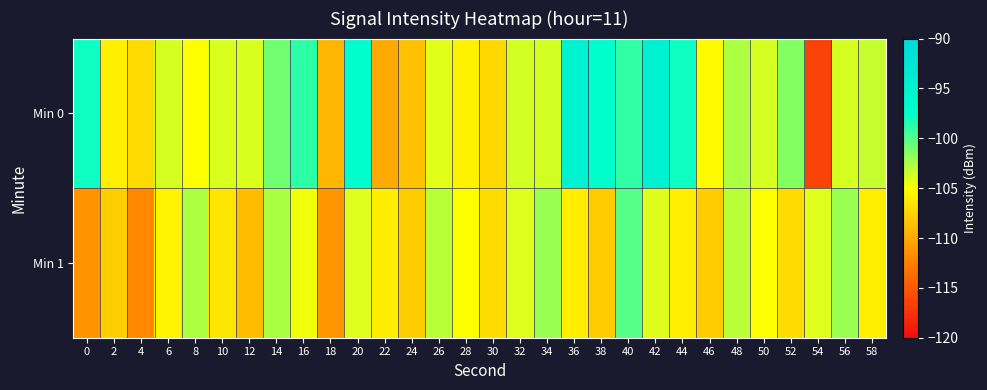

List the series in order of their overall mean, lowest first.

Min 1, Min 0